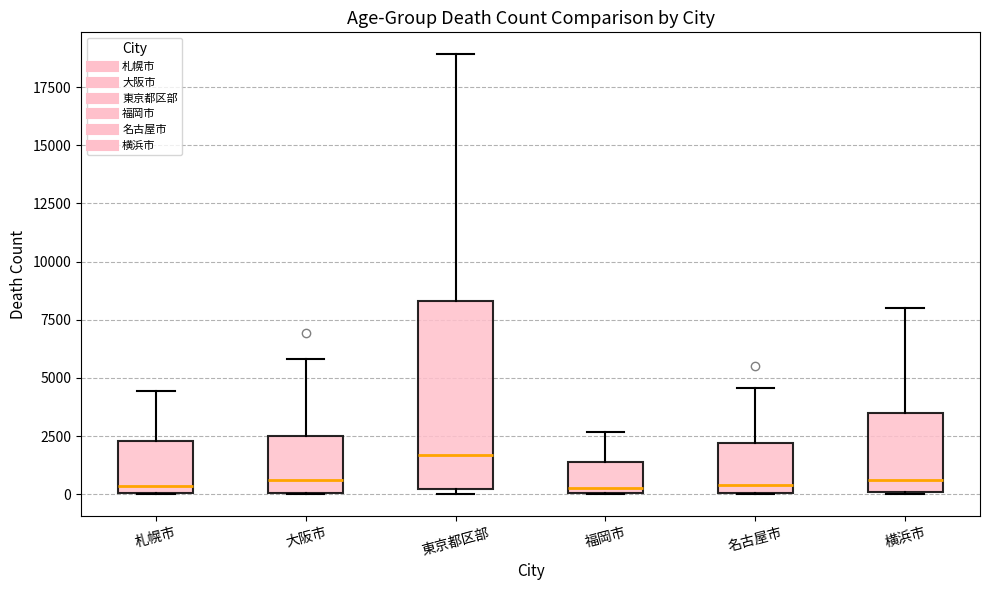

Comparing the boxes themselves (not the whiskers), which one is the tallest?

東京都区部